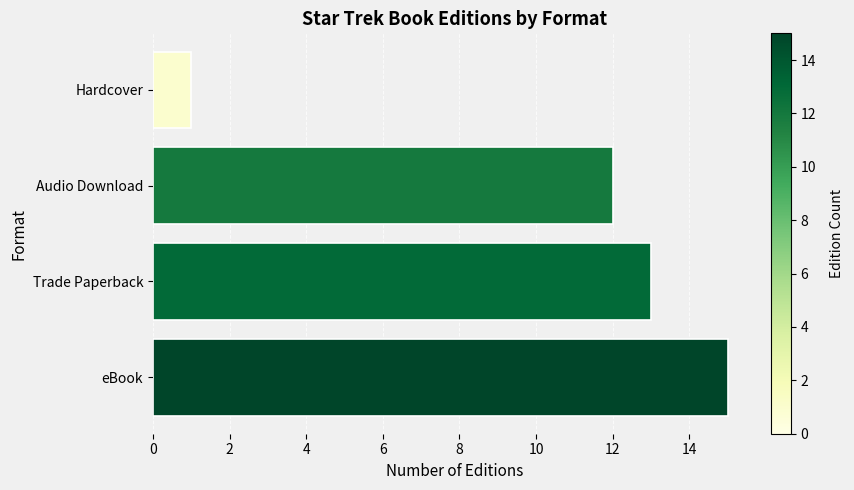

The value at Hardcover is 1. True or false?

True